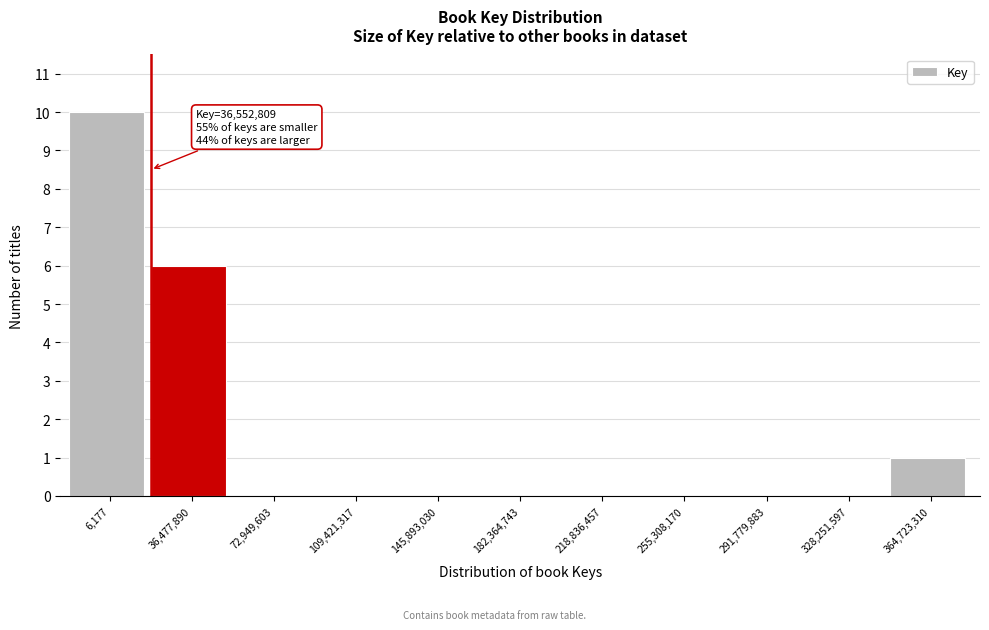

Reading left to right, transcribe all the data shown in this chart.

6,177=10	36,477,890=6	72,949,603=0	109,421,317=0	145,893,030=0	182,364,743=0	218,836,457=0	255,308,170=0	291,779,883=0	328,251,597=0	364,723,310=1